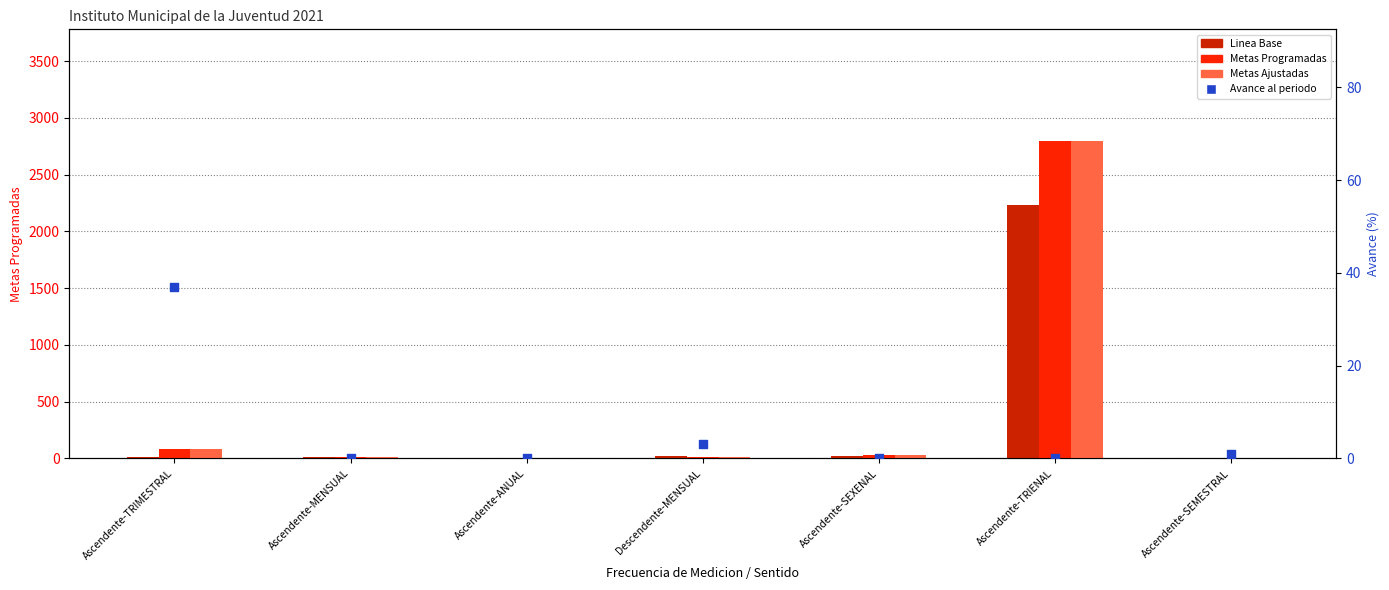

Which series has the widest spread of Y values?

Metas Programadas